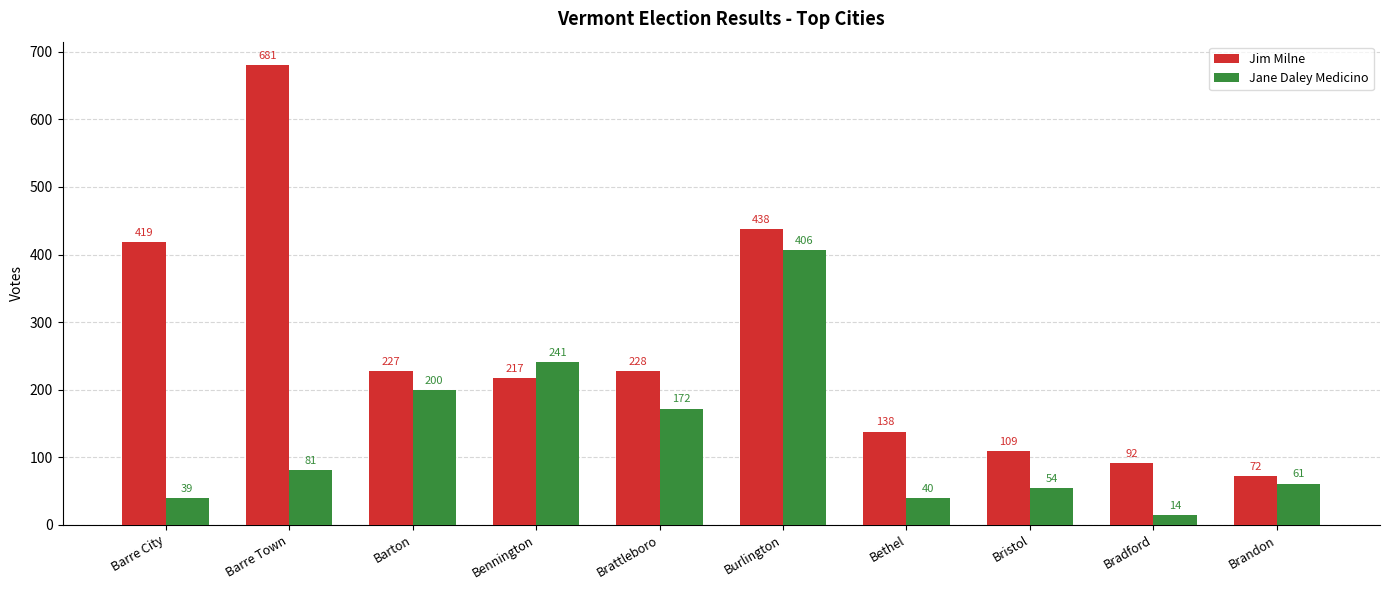

Reading left to right, extract all data points from this chart.

Jim Milne: Barre City=419	Barre Town=681	Barton=227	Bennington=217	Brattleboro=228	Burlington=438	Bethel=138	Bristol=109	Bradford=92	Brandon=72
Jane Daley Medicino: Barre City=39	Barre Town=81	Barton=200	Bennington=241	Brattleboro=172	Burlington=406	Bethel=40	Bristol=54	Bradford=14	Brandon=61